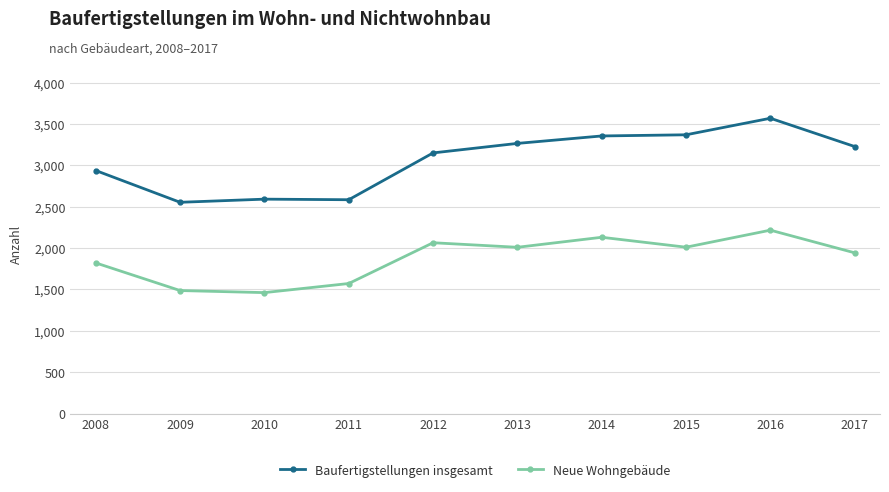

Count the number of categories in the chart.

10